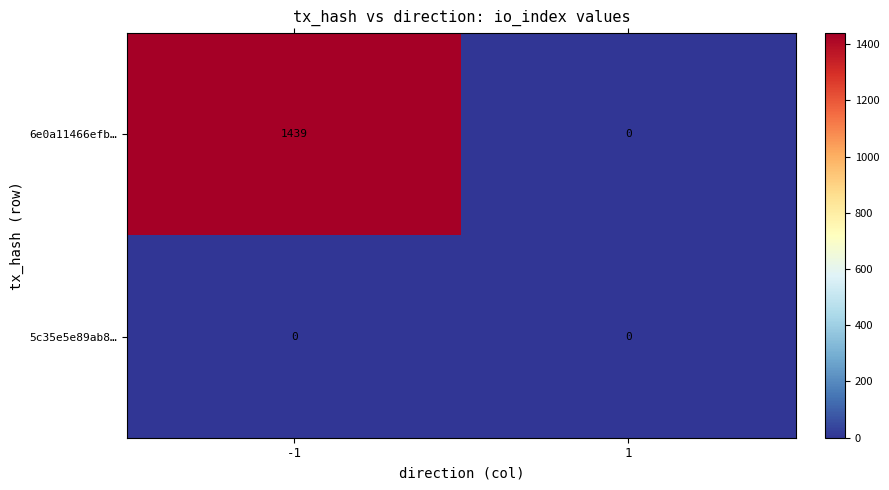

Reading left to right, extract all data points from this chart.

6e0a11466efb…: -1=1439	1=0
5c35e5e89ab8…: -1=0	1=0